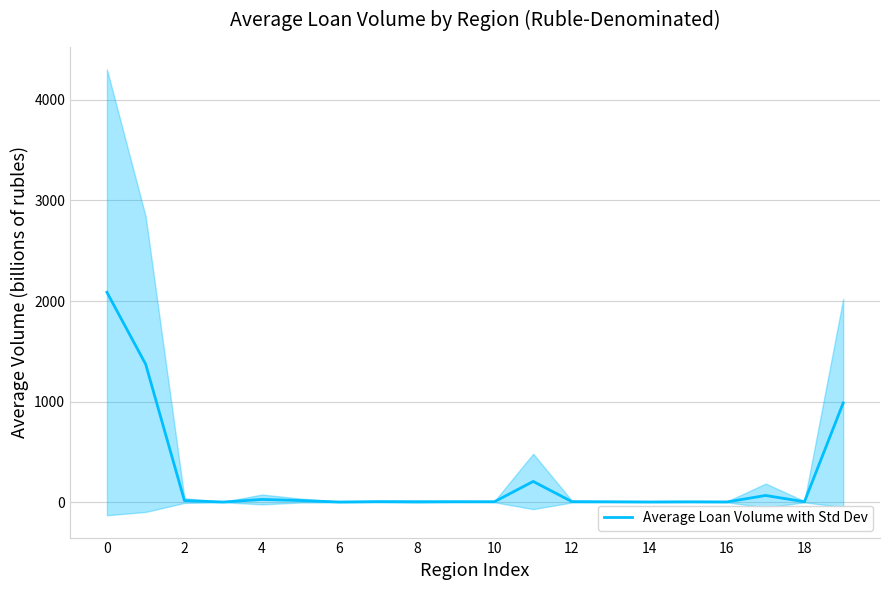

What is the difference between the maximum and minimum values?

2085.1